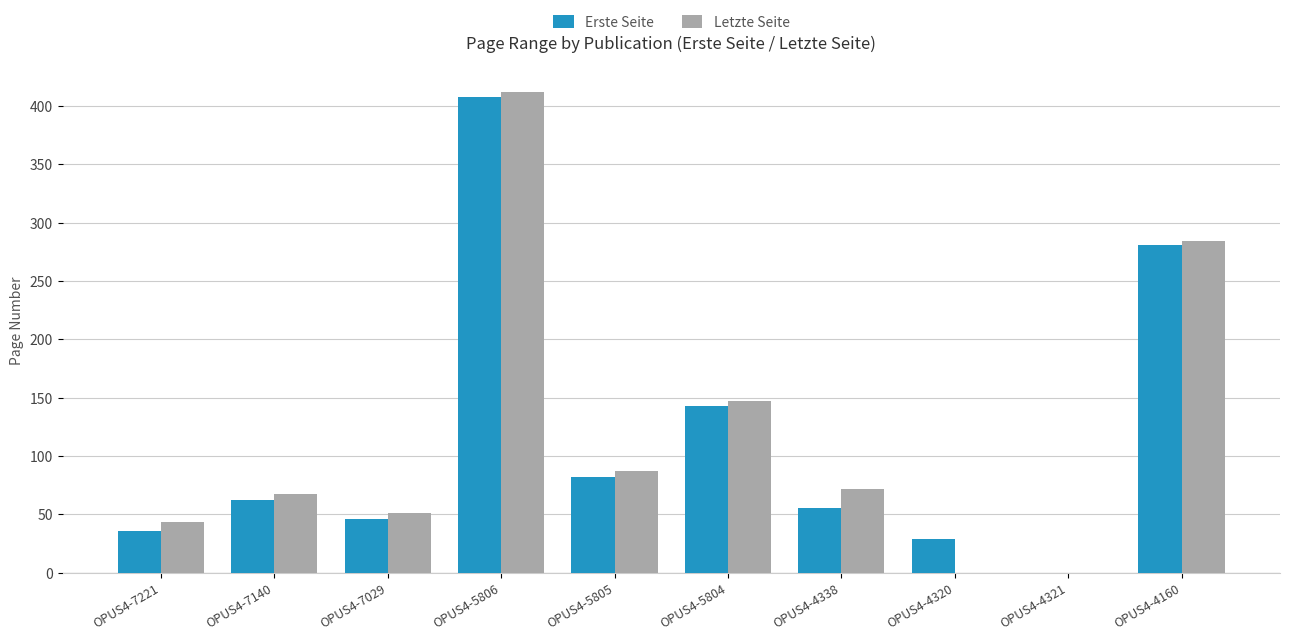

At which category is the sum across all series the highest?

OPUS4-5806